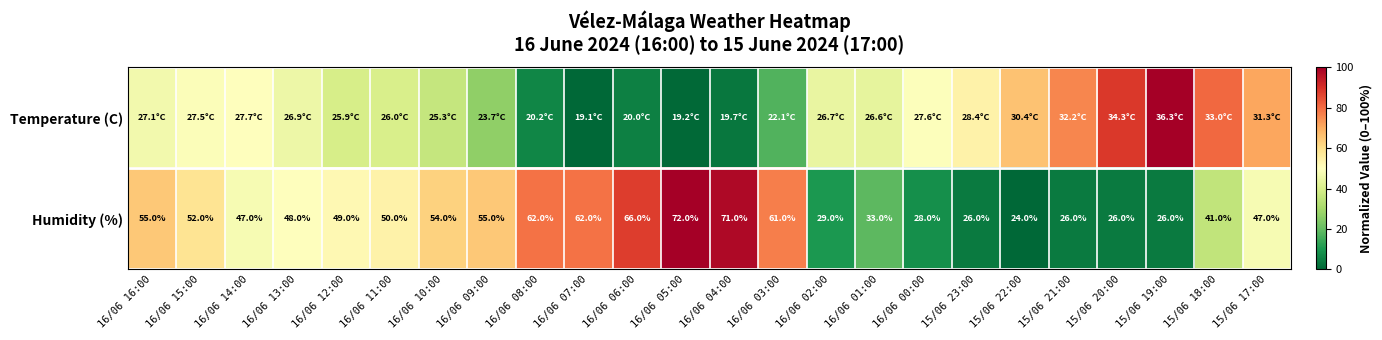

How many values in the Humidity (%) series are below 49?

12